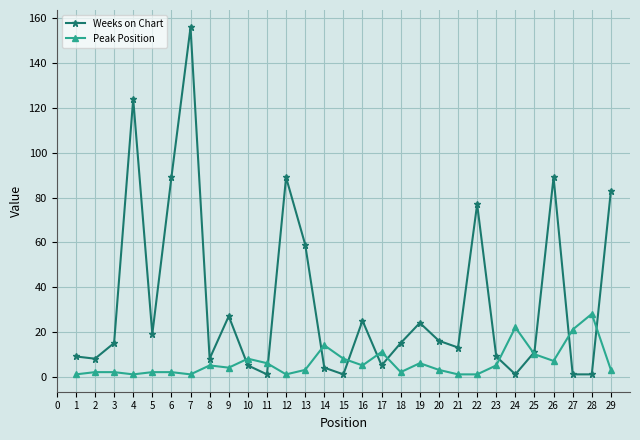

How many lines are shown in the chart?

2